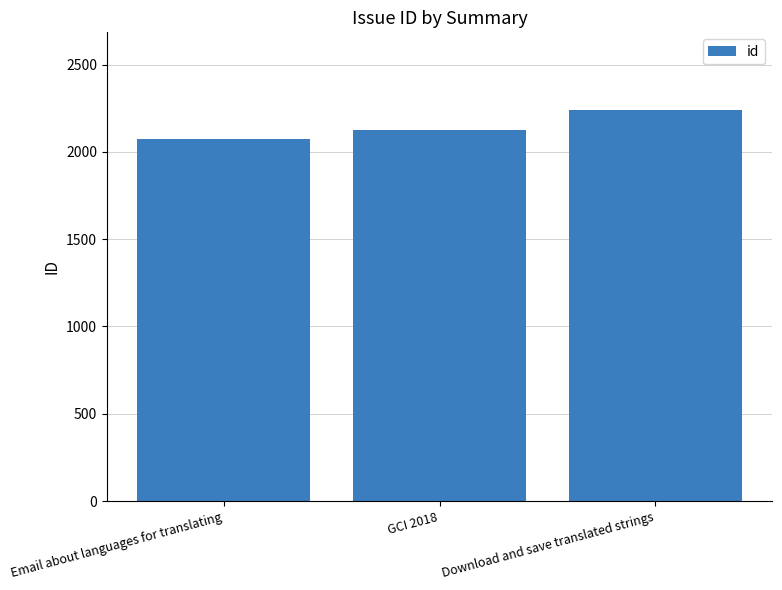

Reading left to right, list all the values displayed in this chart.

Email about languages for translating=2073	GCI 2018=2128	Download and save translated strings=2237